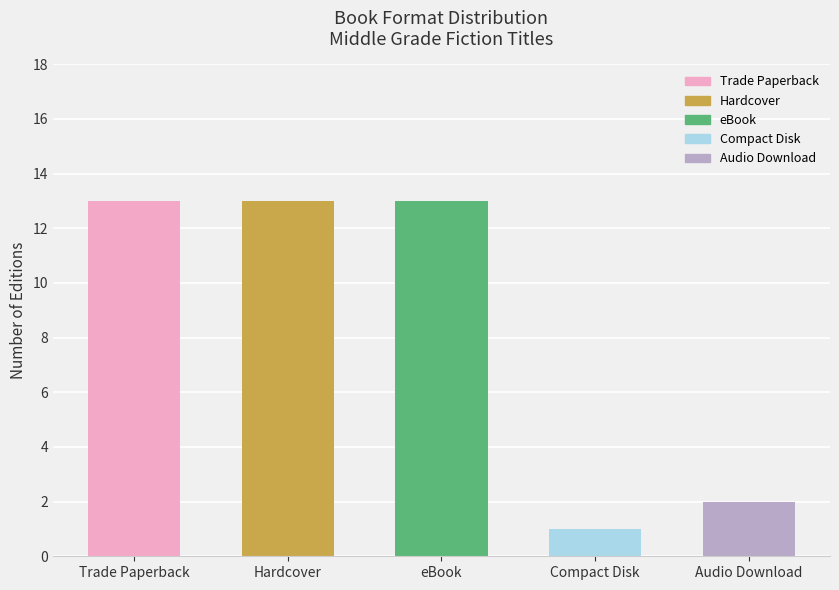

What position from the right is Audio Download?

1